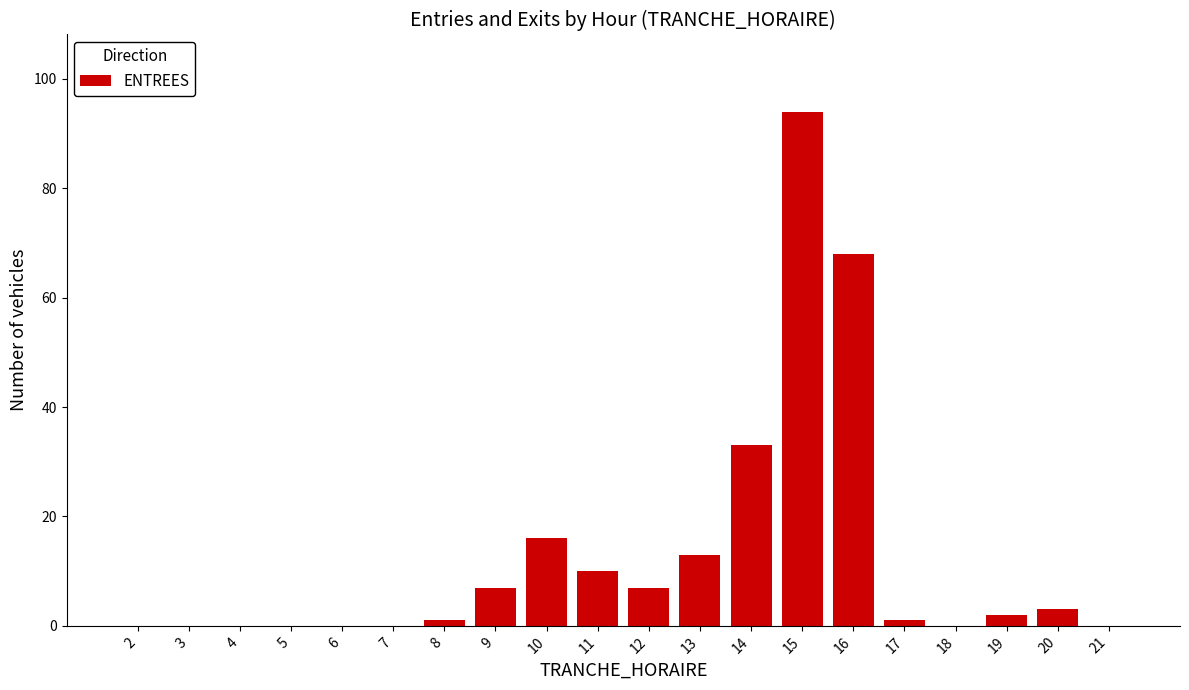

Reading left to right, transcribe all the data shown in this chart.

2=0	3=0	4=0	5=0	6=0	7=0	8=1	9=7	10=16	11=10	12=7	13=13	14=33	15=94	16=68	17=1	18=0	19=2	20=3	21=0